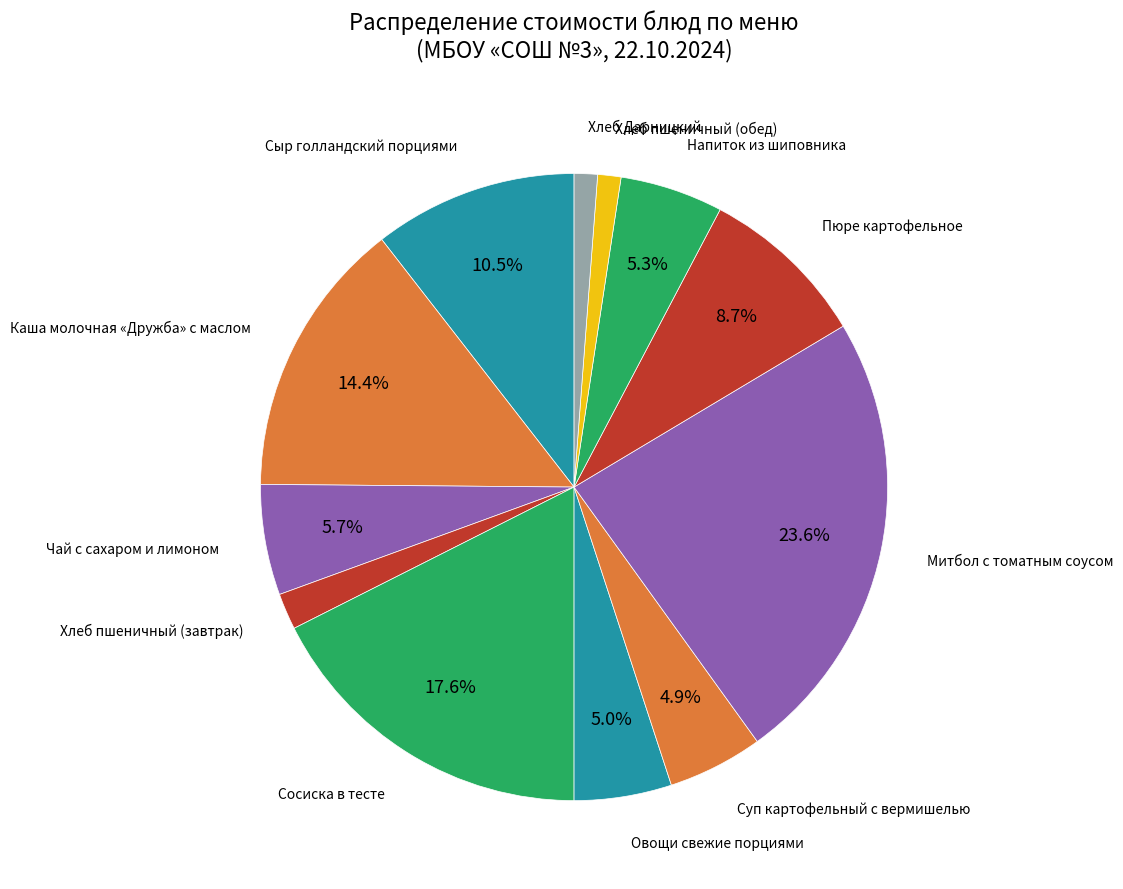

How many slices are in this pie chart?

12